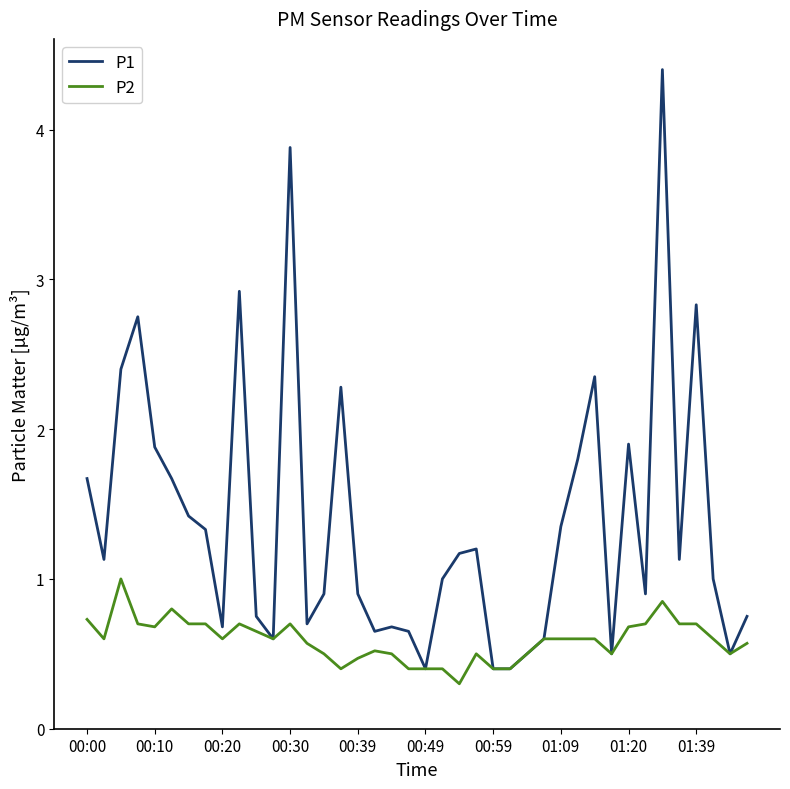

Which series has the largest total across all categories?

P1